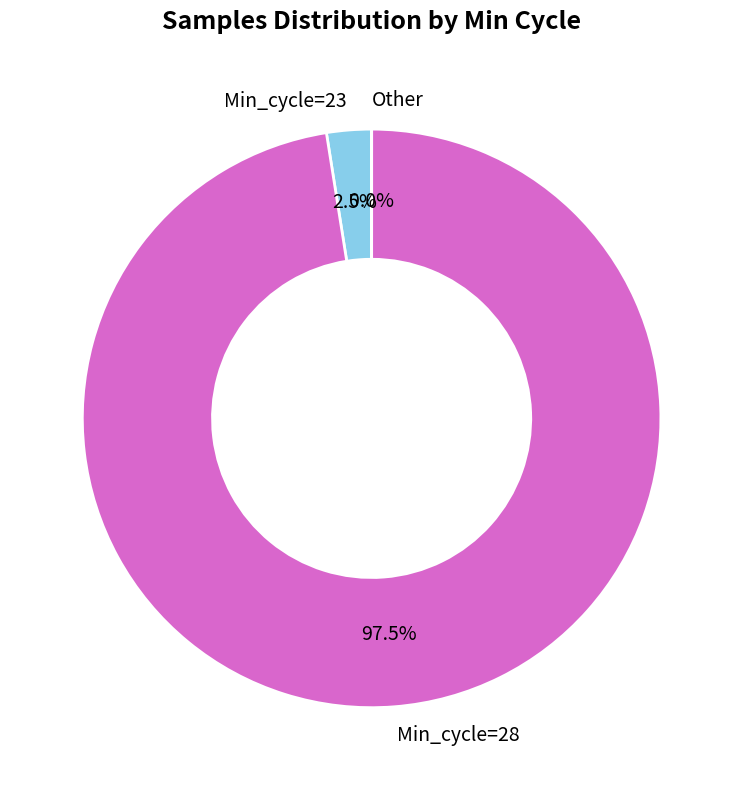

Which category has the biggest portion of the pie?

Min_cycle=28